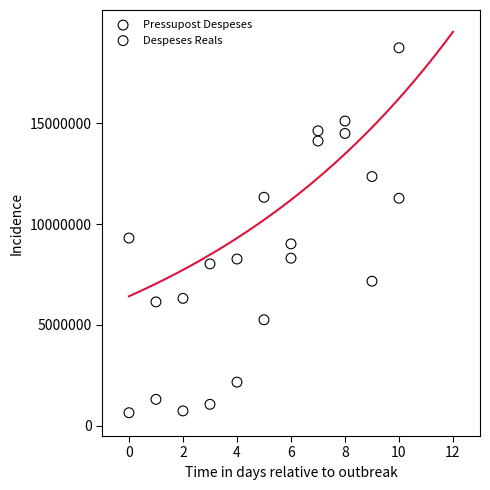

Across all data points, what is the range of Y values (max minus min)?

18073343.1